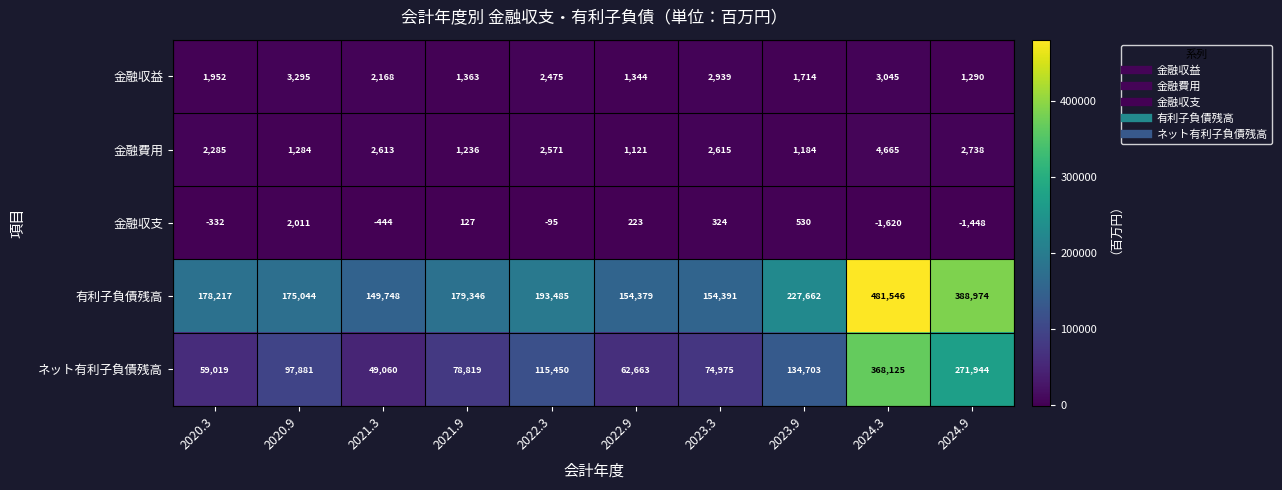

What is the spread (max minus min) of values at 2022.3?

193580